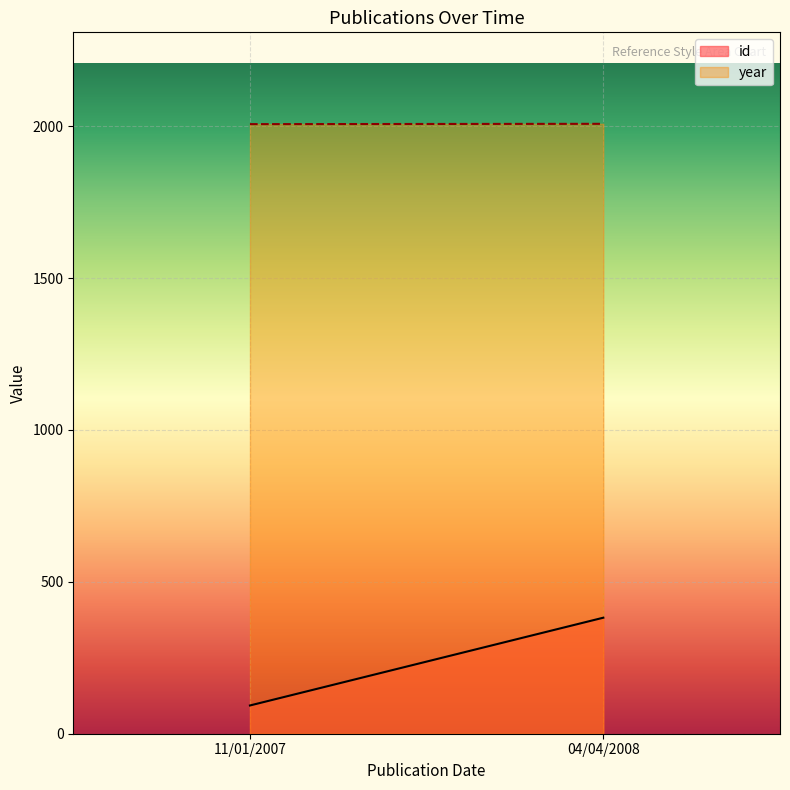

What is the difference between the id values at 11/01/2007 and 04/04/2008?

289